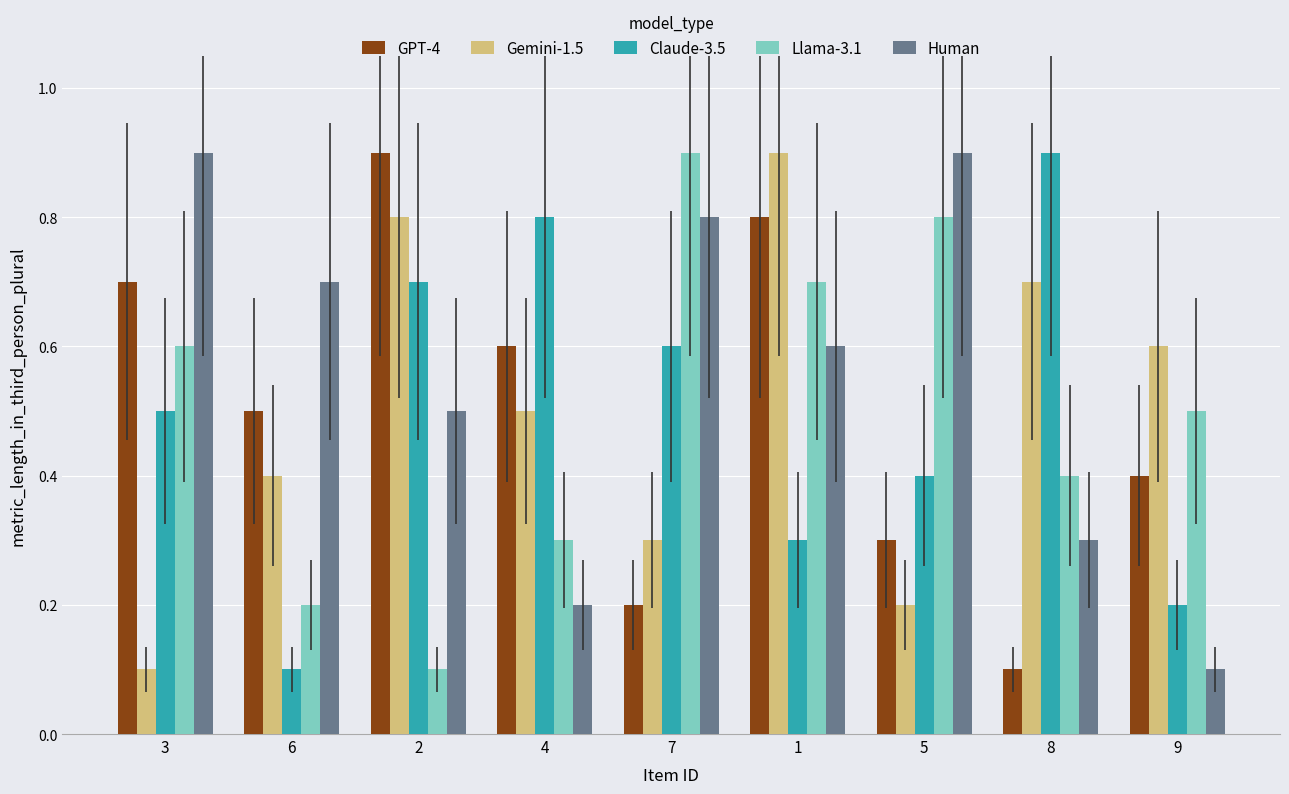

At which category is the sum across all series the highest?

1